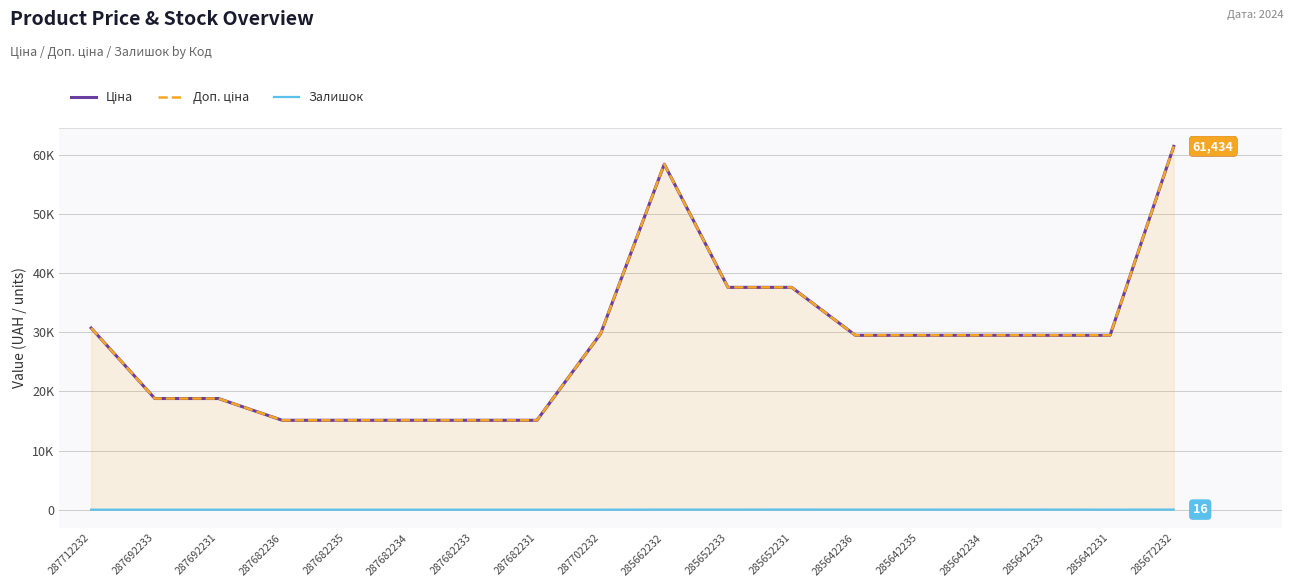

Which category has the lowest value across all series?

287712232